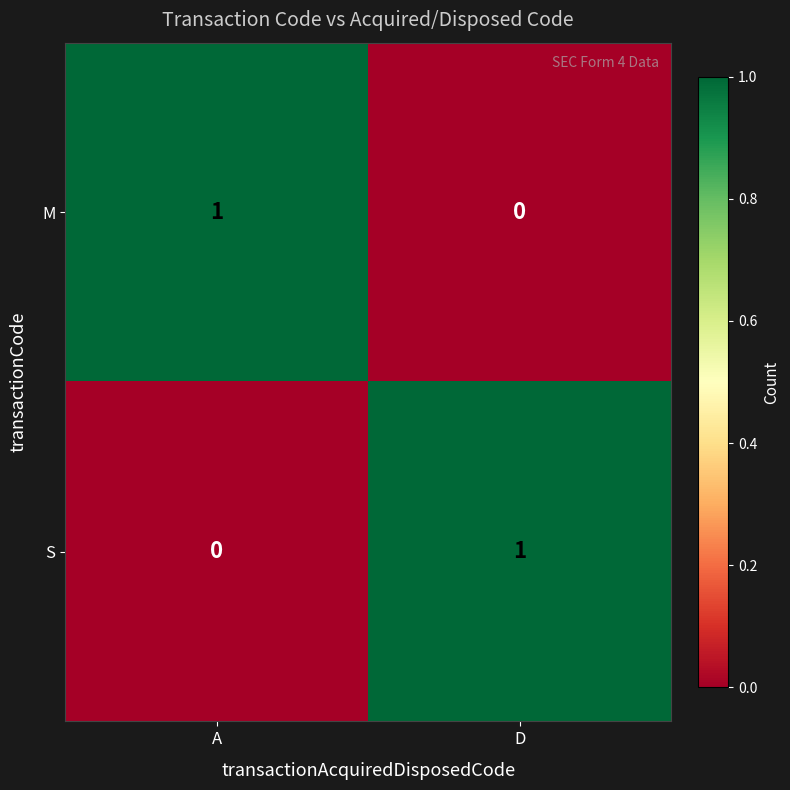

What is the spread (max minus min) of values at A?

1